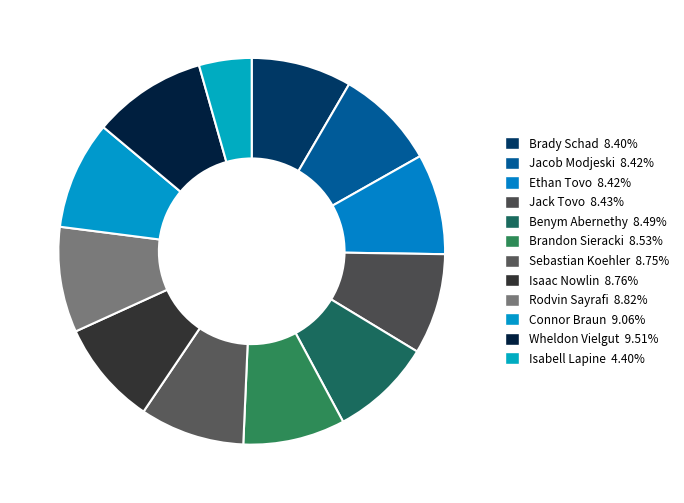

To the nearest percent, what percentage of the pie is Isabell Lapine?

4%